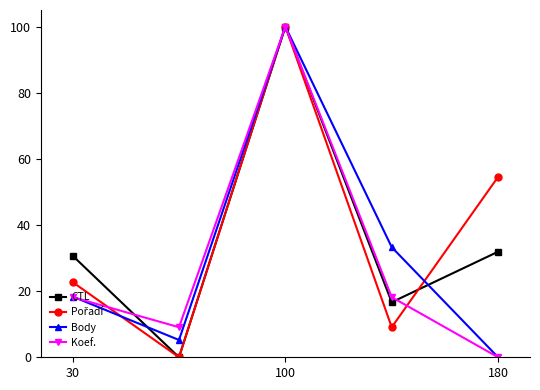

What is the highest value of the CTL series?

100.0